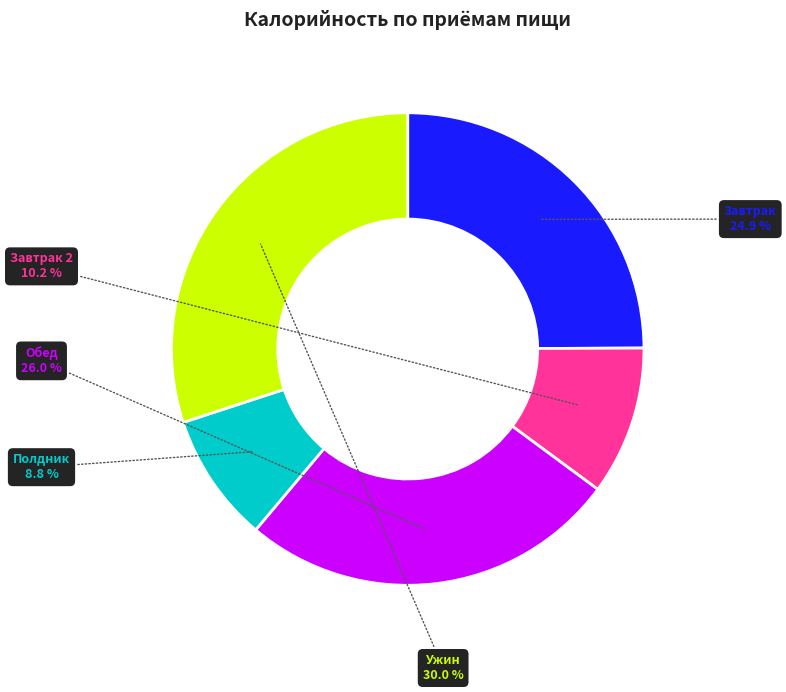

What is the largest slice in the pie chart?

Ужин